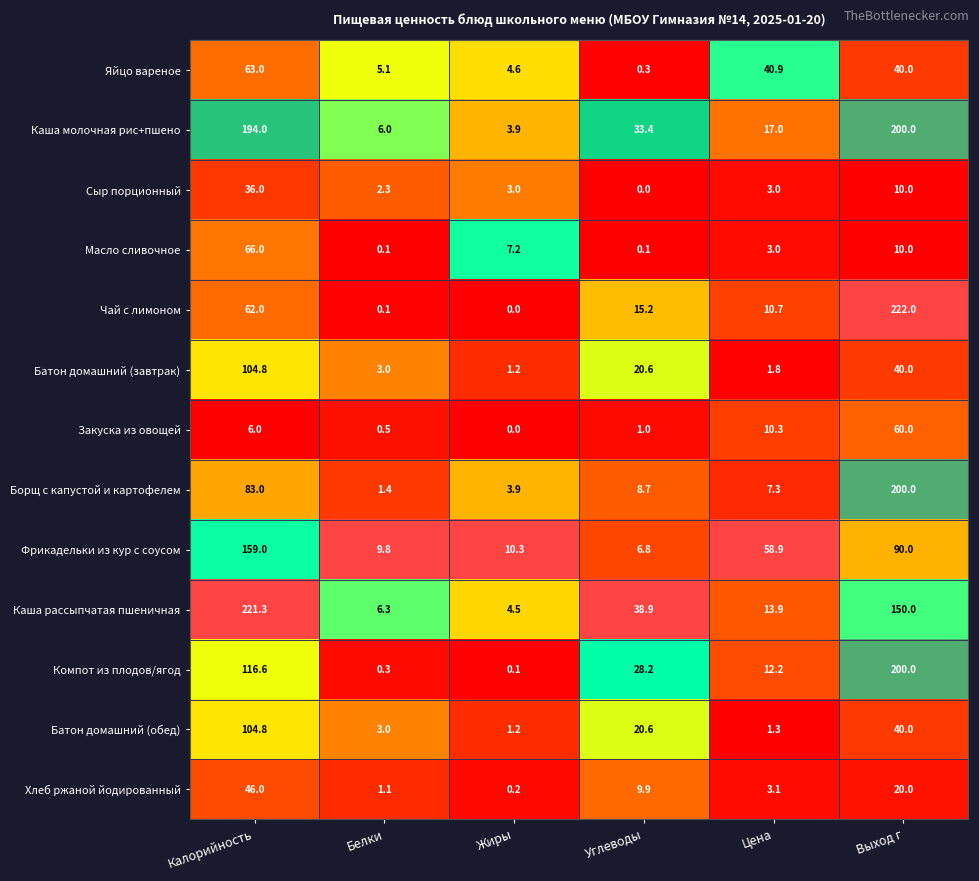

Where does the Компот из плодов/ягод series first go above 28?

Калорийность